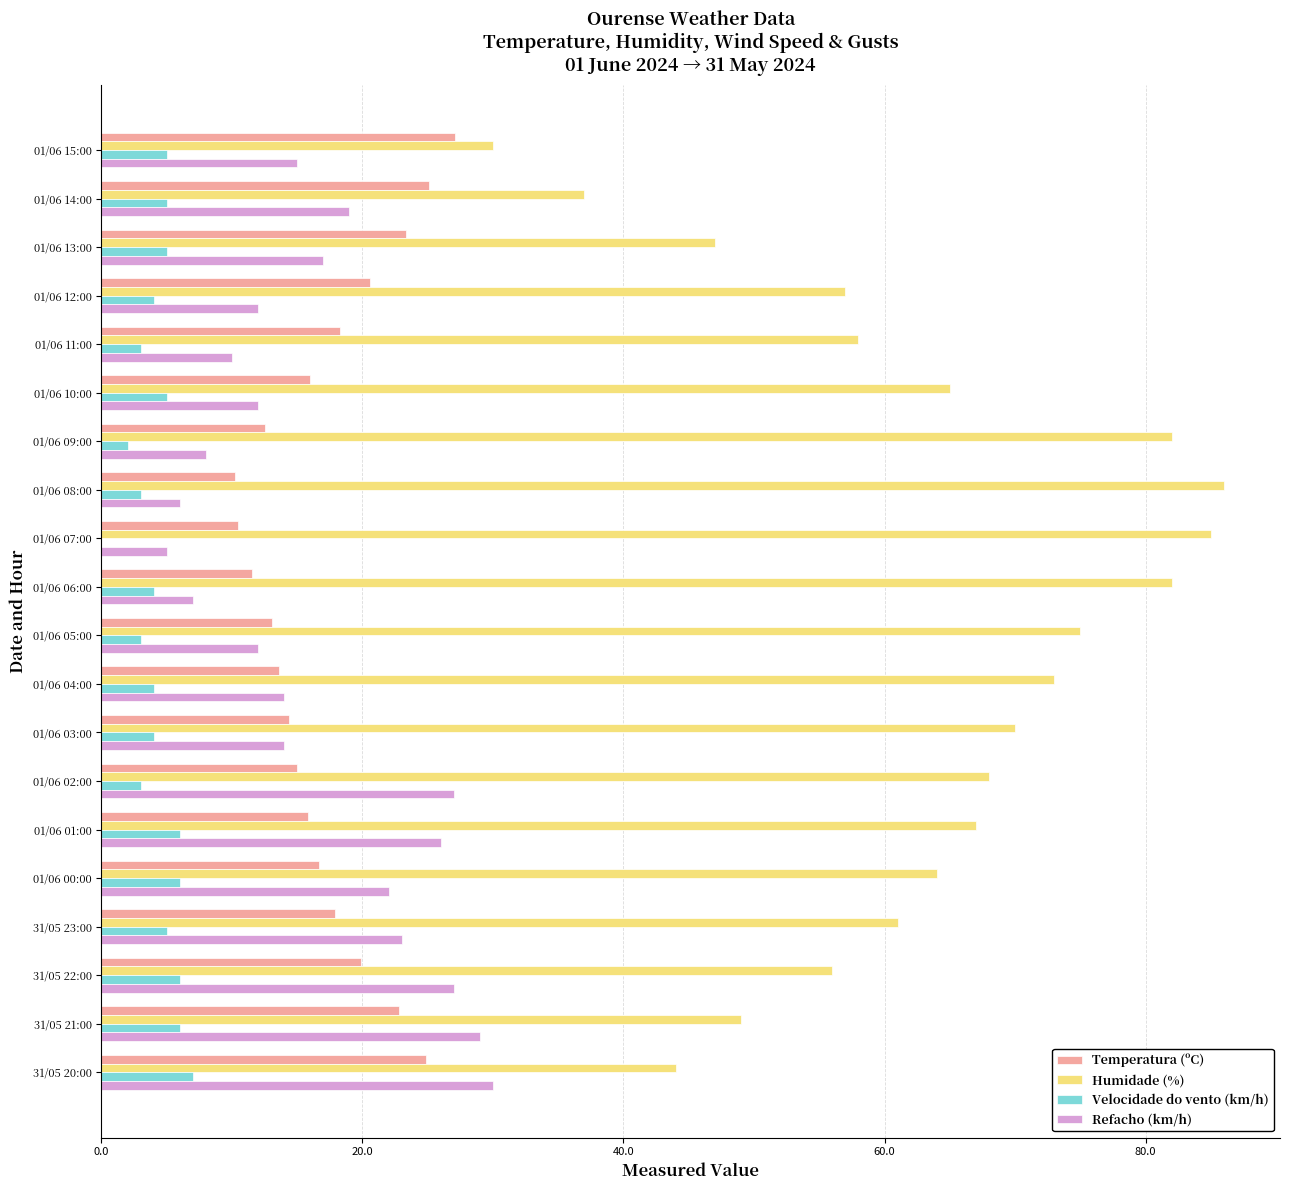

Is the value of Temperatura (ºC) at 01/06 09:00 greater than the value of Velocidade do vento (km/h) at 01/06 12:00?

Yes